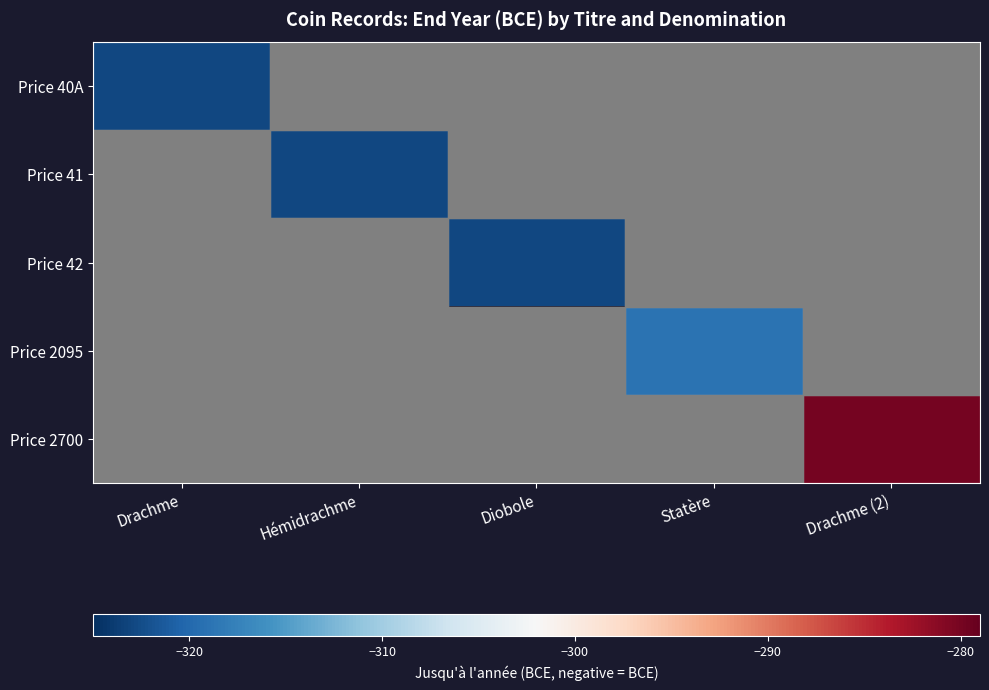

The value of Price 42 at Diobole is -323.0. True or false?

True